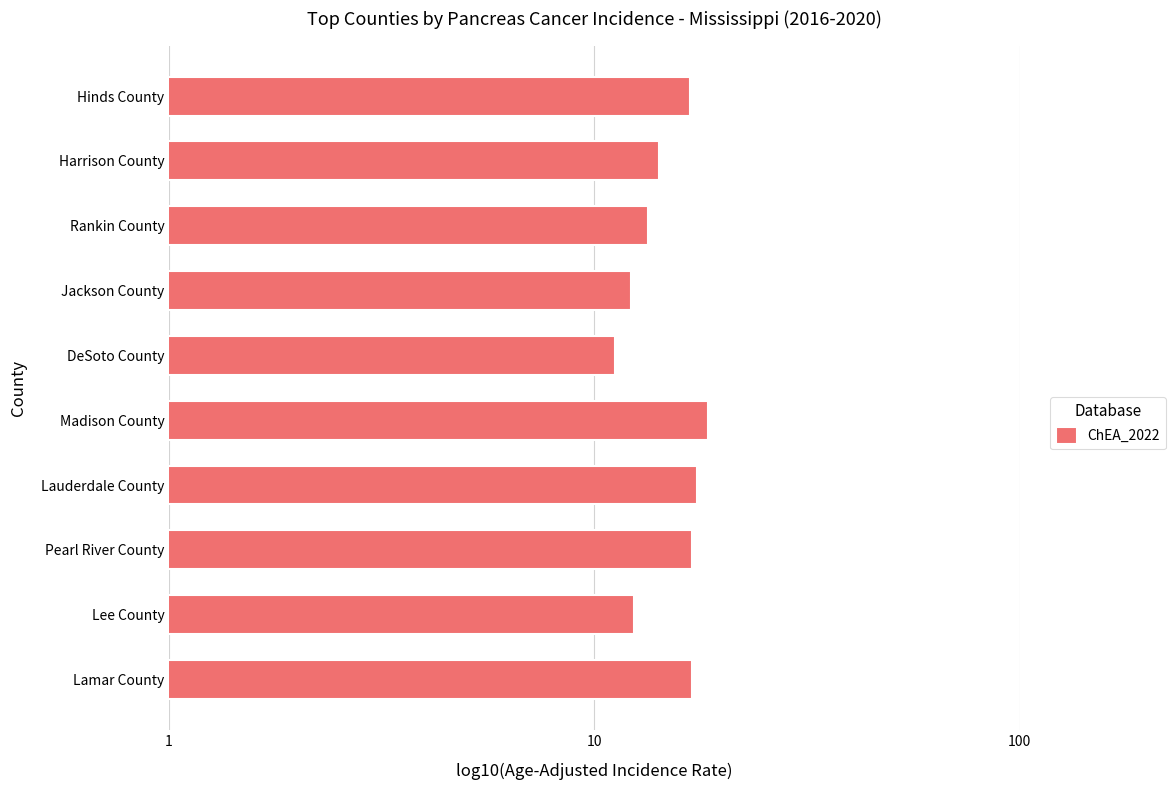

What value does the data have at Lee County?

12.4